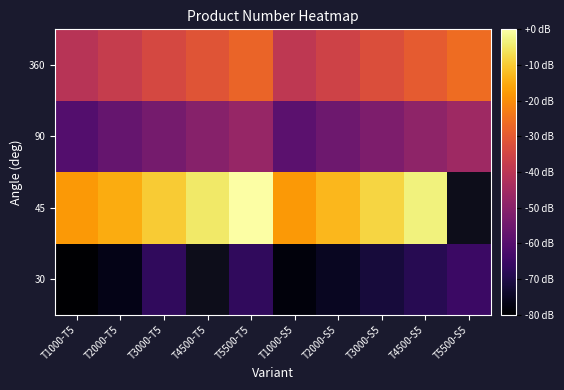

At which label is 360 closest to -33?

T3000-S5